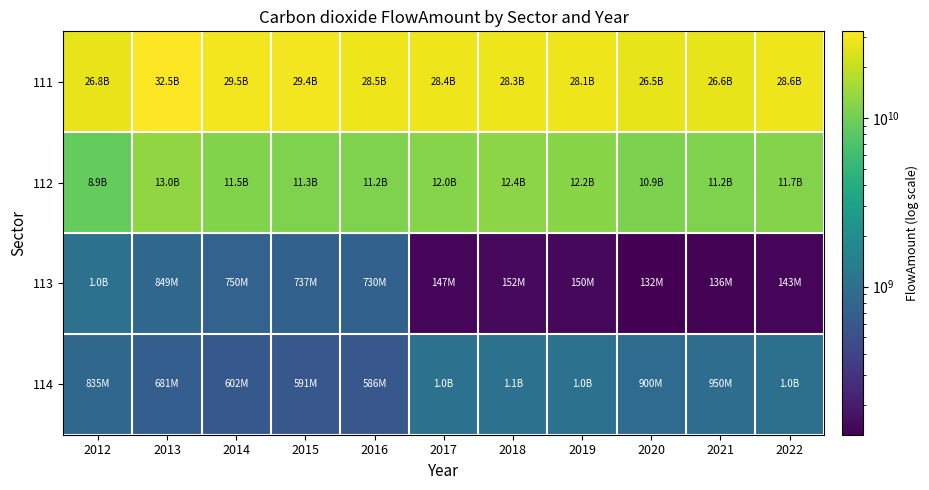

At which category is the sum across all series the highest?

2013